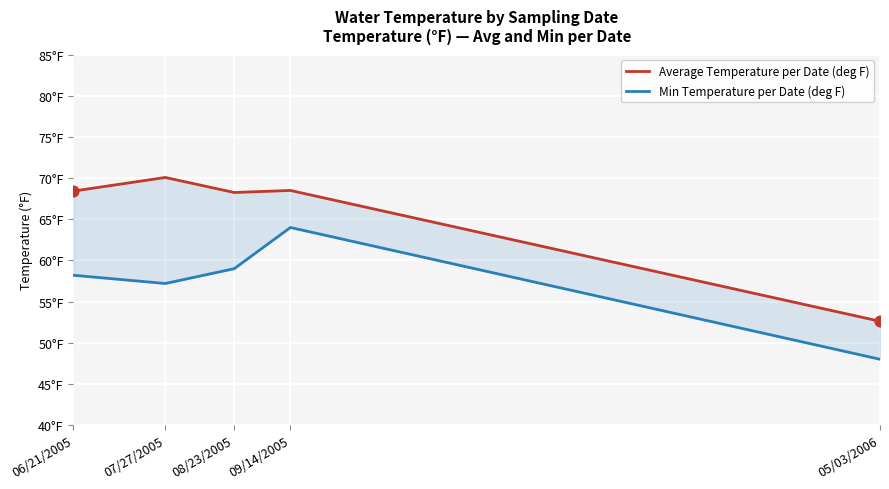

At how many categories does at least one series exceed 65?

4